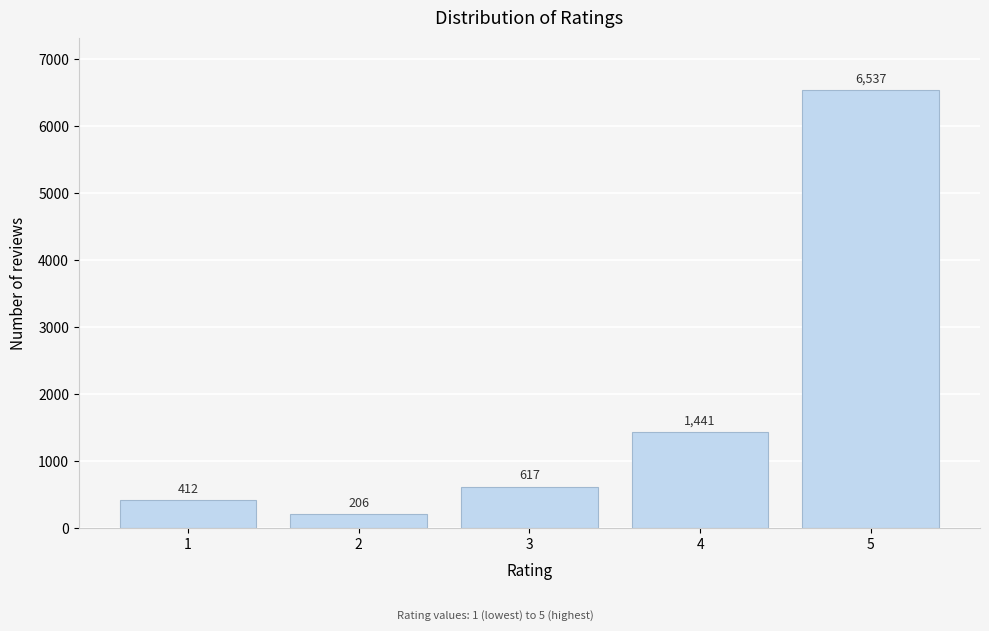

Reading left to right, transcribe all the data shown in this chart.

1=412	2=206	3=617	4=1441	5=6537